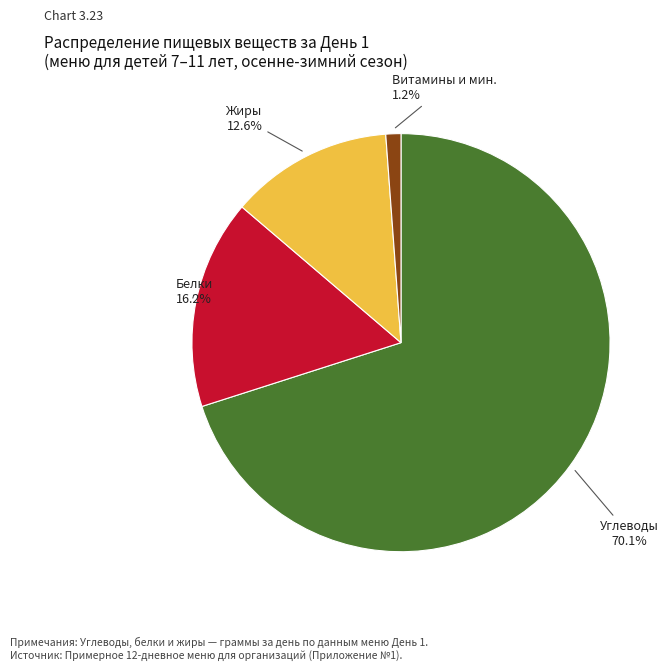

What is the majority slice?

Углеводы